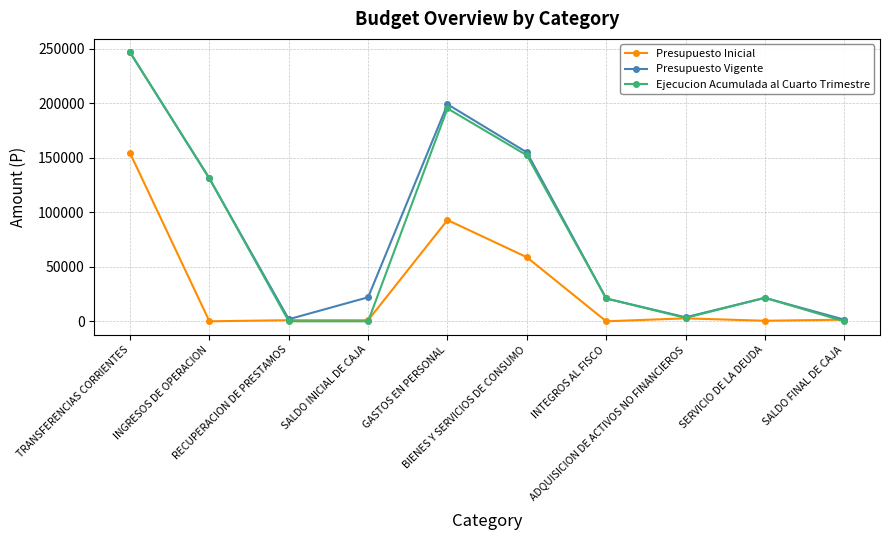

At how many categories does at least one series exceed 36130?

4